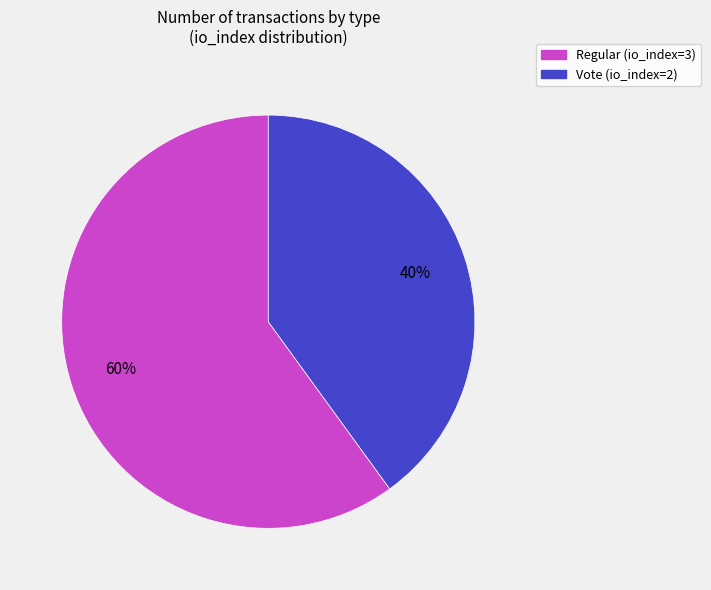

Combined, do Regular (io_index=3) and Vote (io_index=2) account for over 50%?

Yes